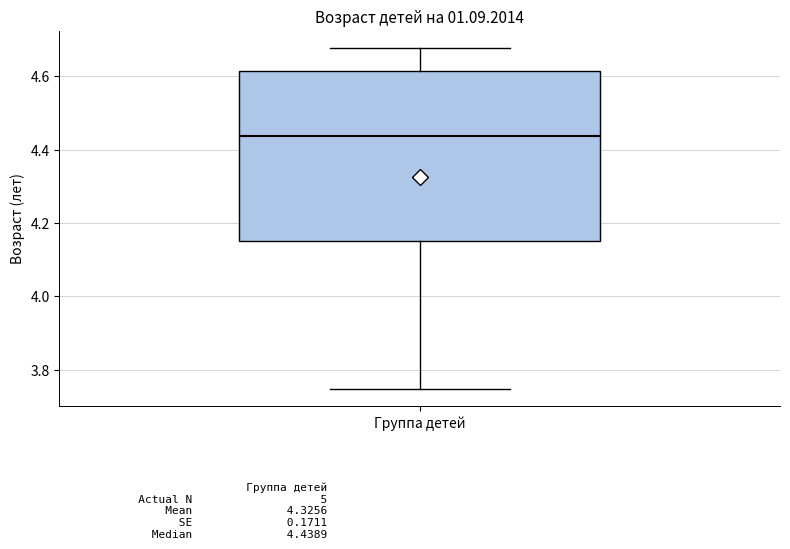

Read this box plot against the y-axis: the position of the median line, the range covered by the box, and the ends of both whiskers. The values are not printed on the chart, so give them approximately, as read against the axis.

median 4.44, box 4.16 to 4.62, whiskers 3.74 to 4.68